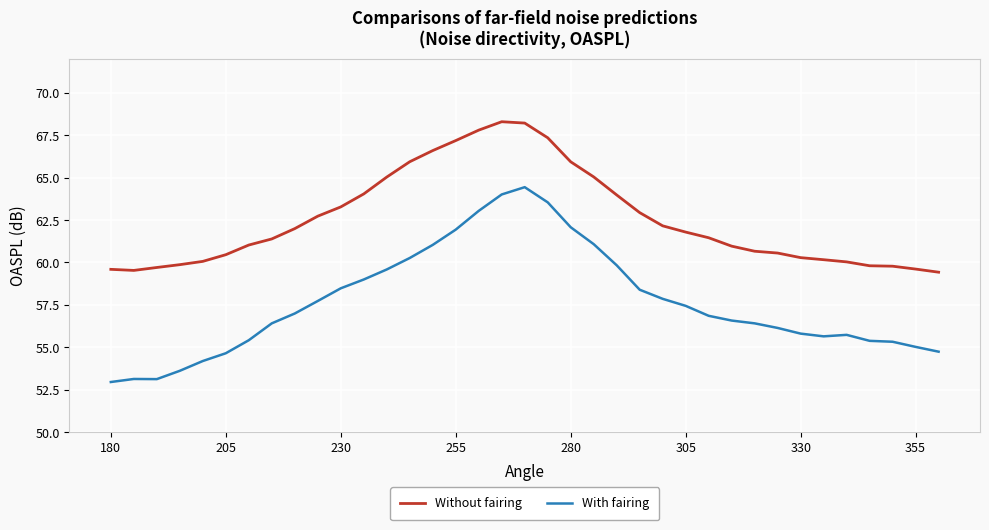

Which series has the largest range (max minus min)?

With fairing